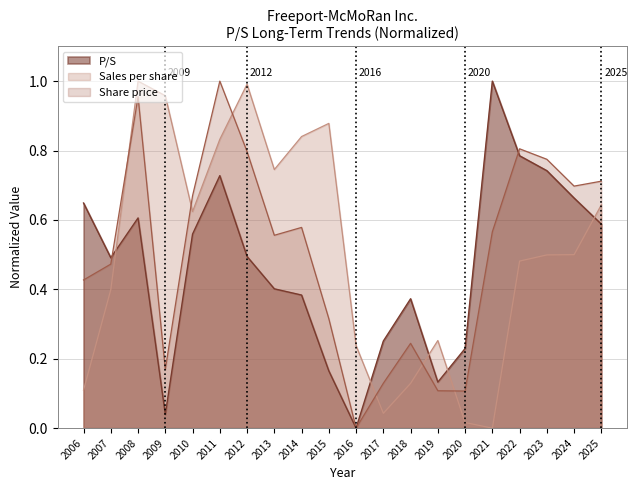

What is the difference between the highest and lowest values at 2021?

1.0